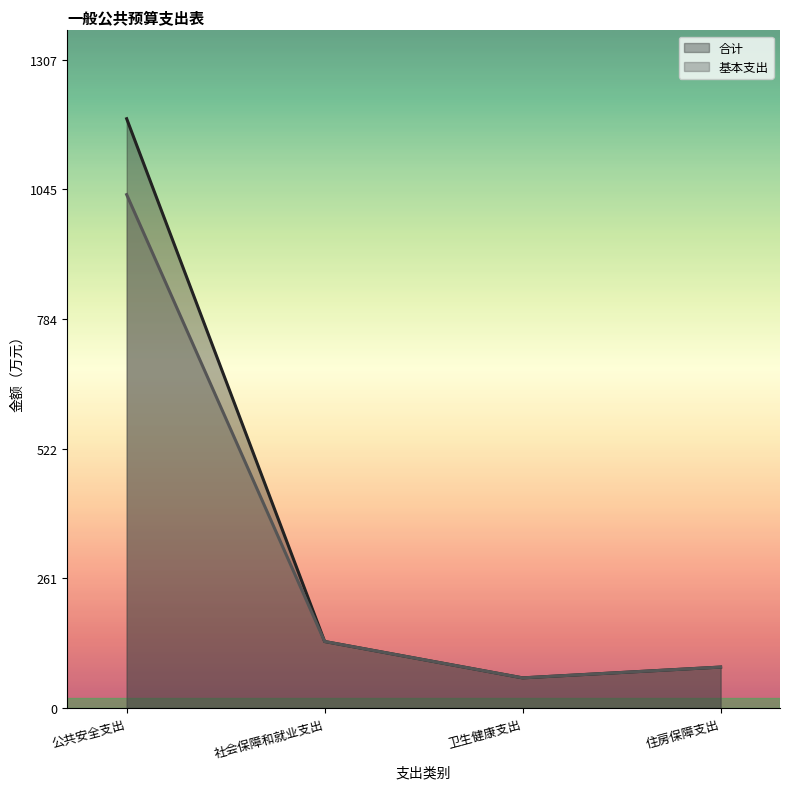

Between 社会保障和就业支出 and 住房保障支出, which is larger?

社会保障和就业支出